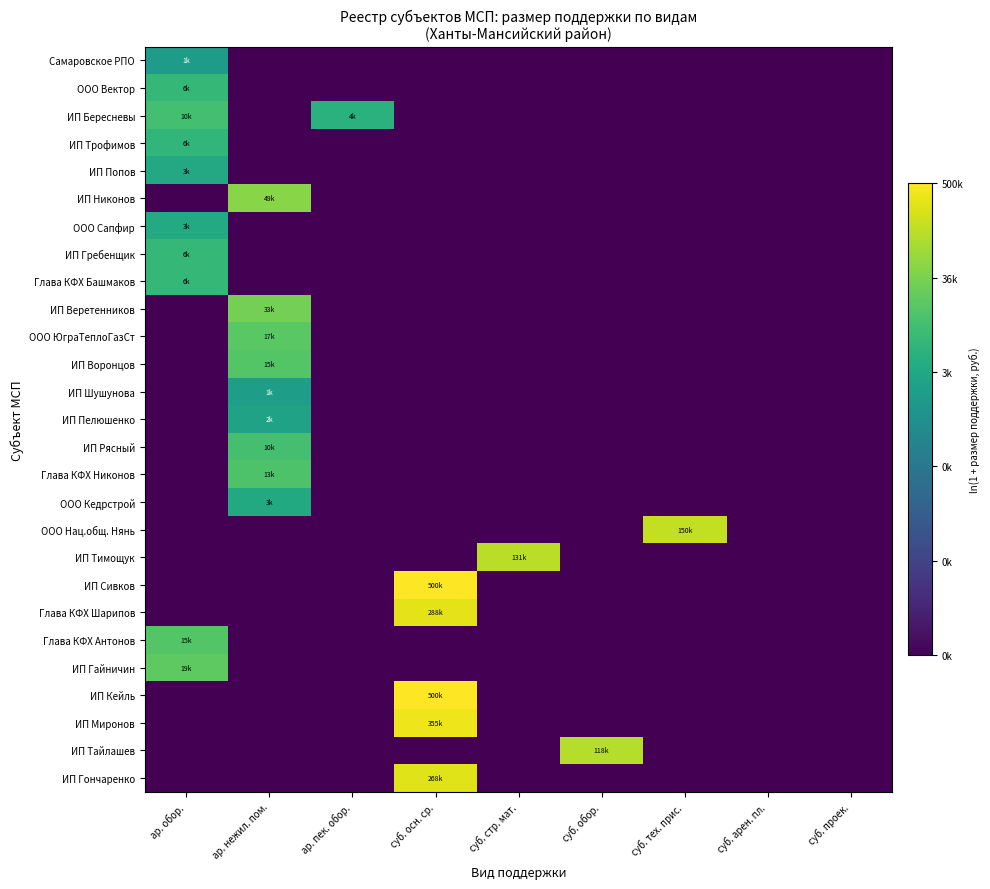

Which has a higher value, суб. проек. or ар. обор.?

ар. обор.